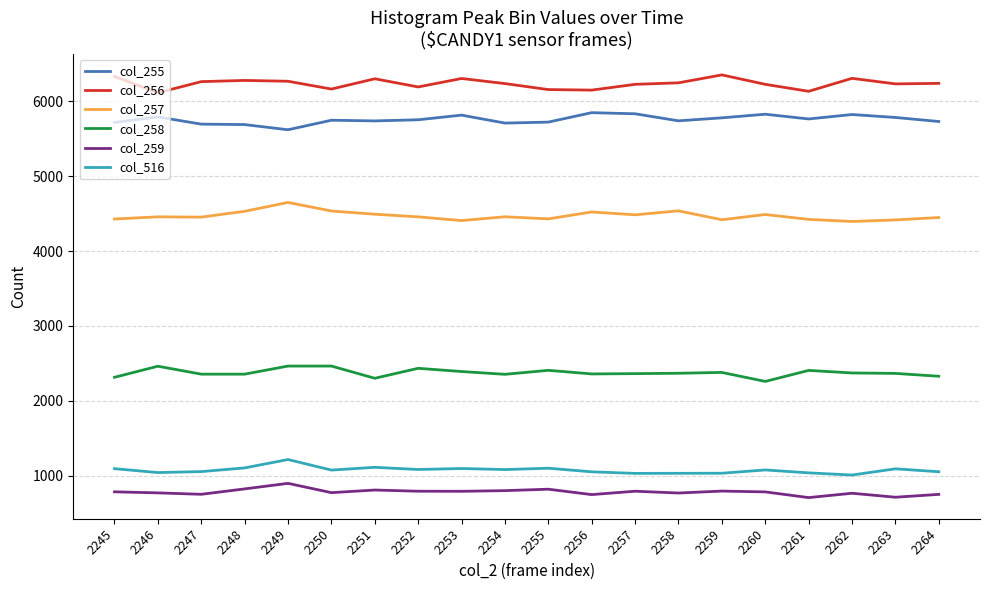

How many values in the col_516 series are below 1079?

10